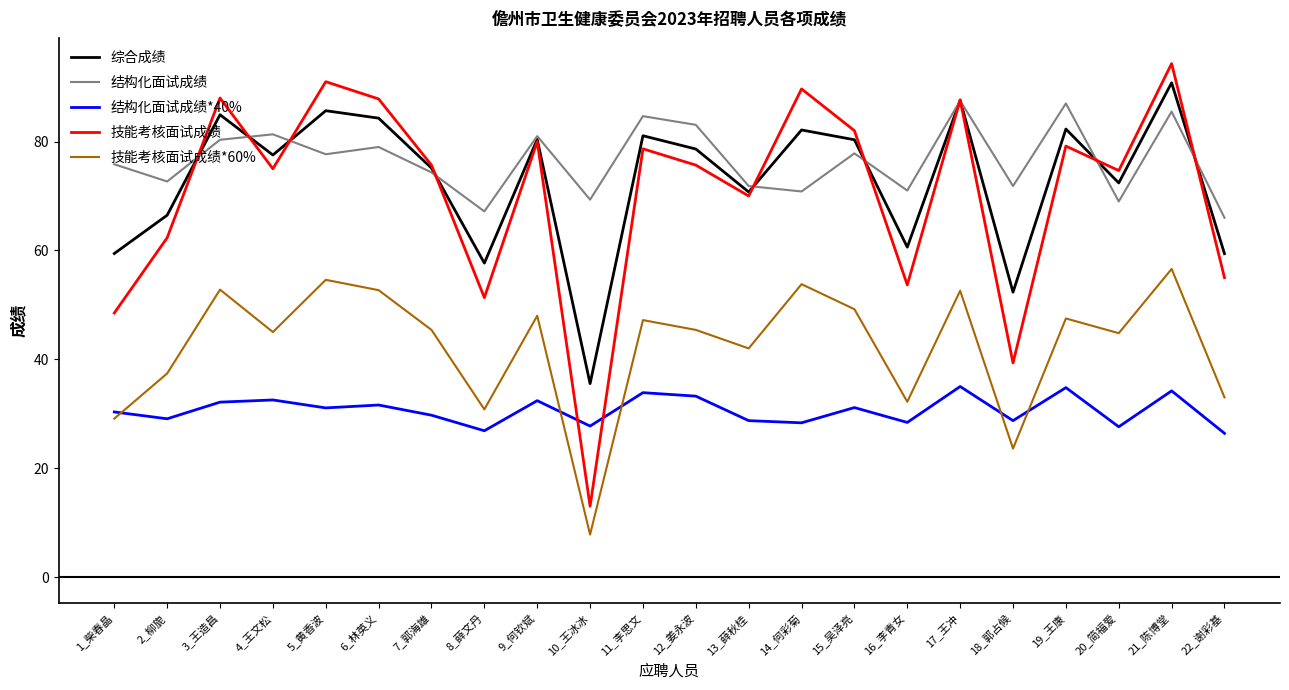

Which series has the largest range (max minus min)?

技能考核面试成绩